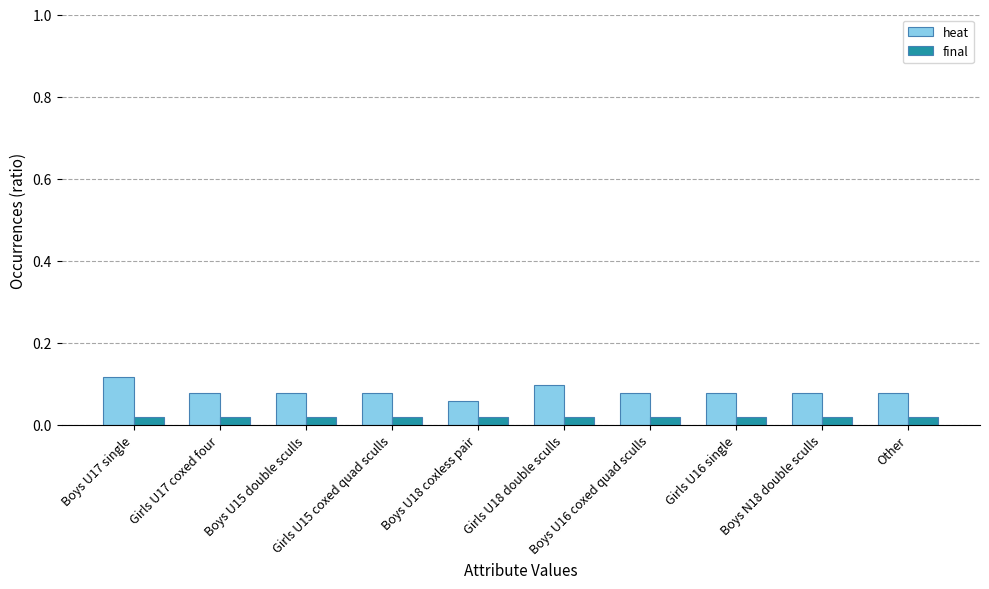

How many distinct data groups are displayed?

2